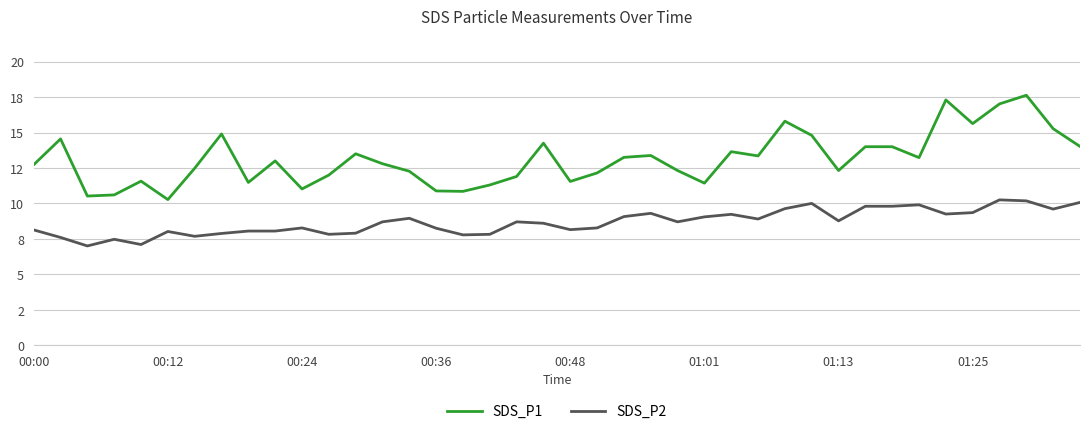

What are all the series names shown in the legend?

SDS_P1, SDS_P2